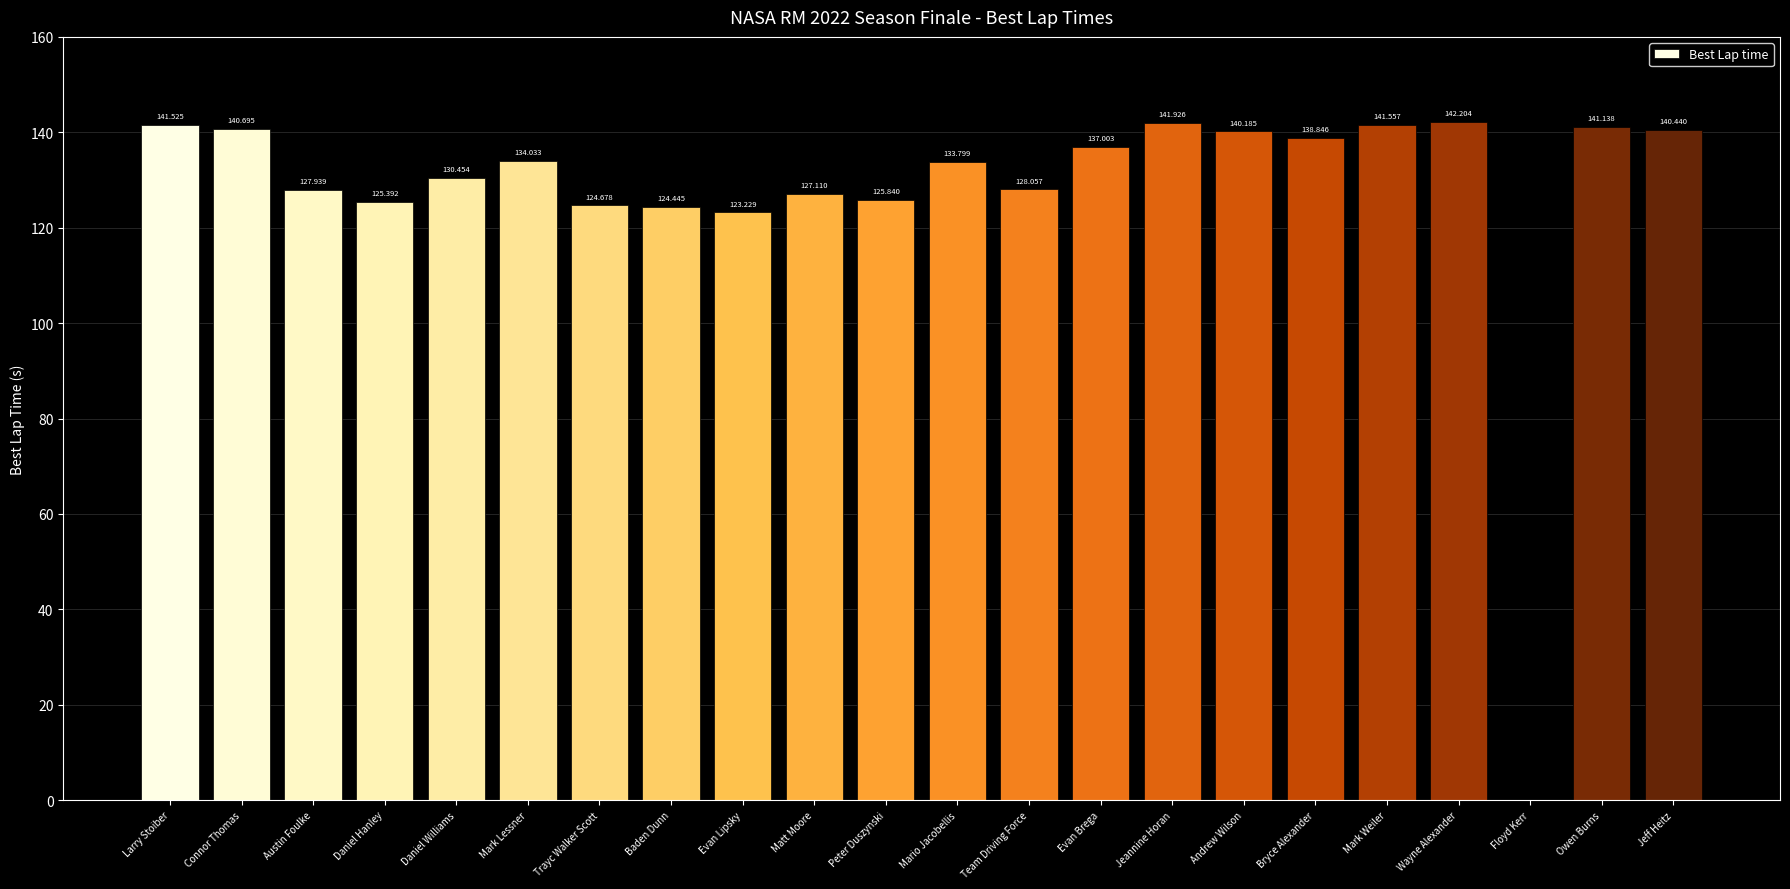

How many data points does each series have?

22